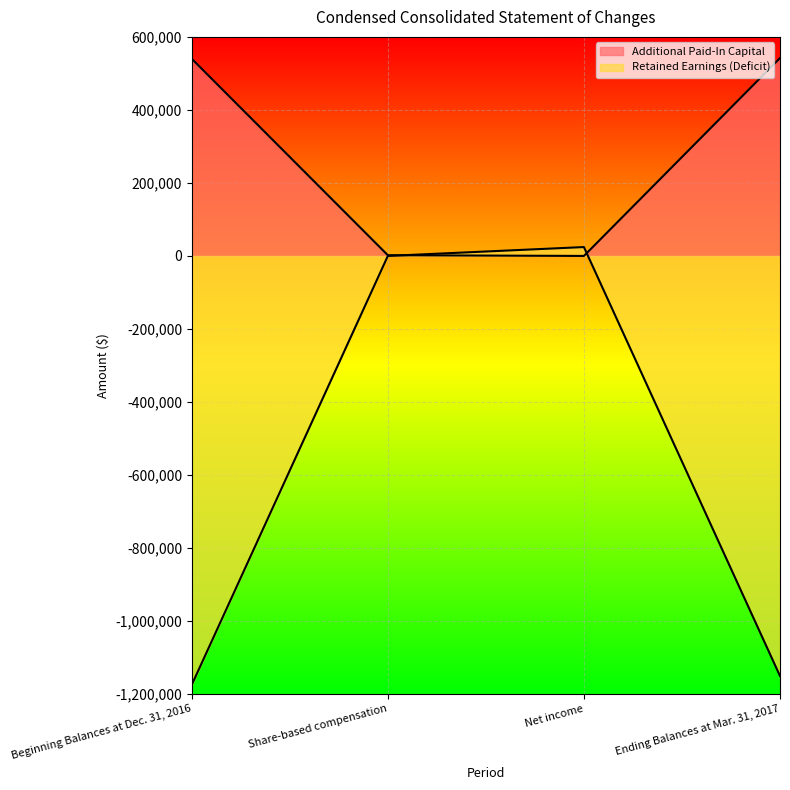

Rank the categories by Additional Paid-In Capital value from lowest to highest.

Net income, Share-based compensation, Beginning Balances at Dec. 31, 2016, Ending Balances at Mar. 31, 2017